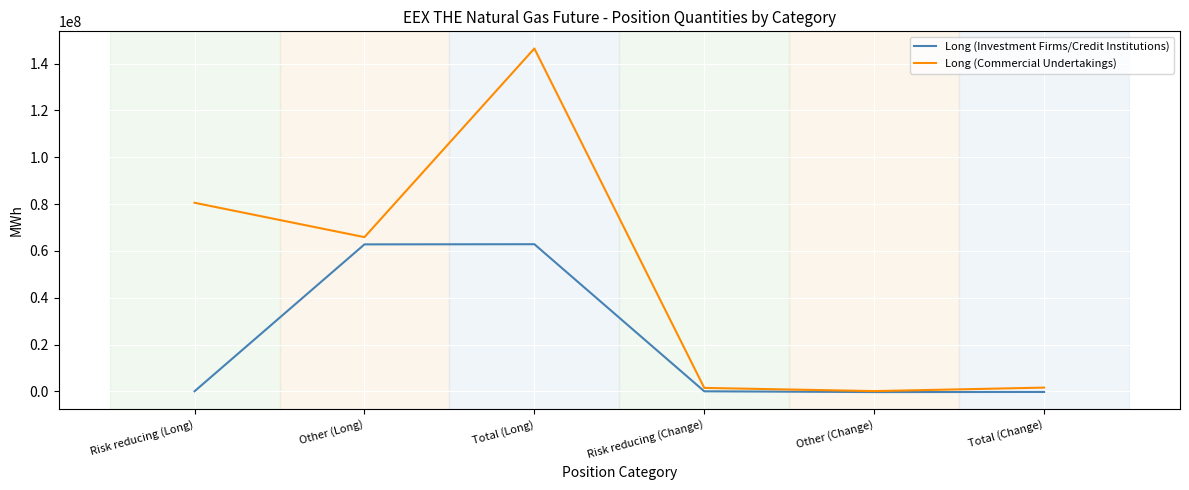

Which series has the largest total across all categories?

Long (Commercial Undertakings)